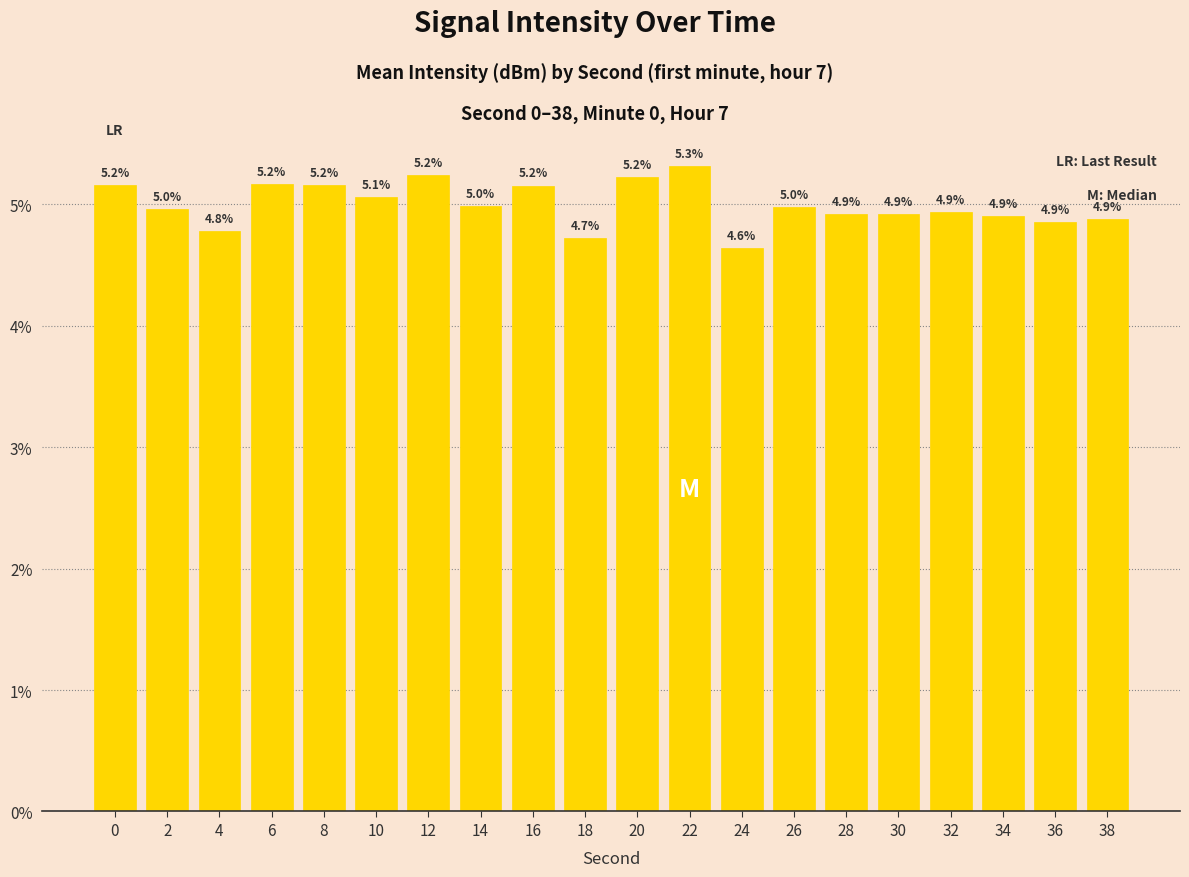

Reading right to left, extract all data points from this chart.

4.9	4.9	4.9	4.9	4.9	4.9	5.0	4.6	5.3	5.2	4.7	5.2	5.0	5.2	5.1	5.2	5.2	4.8	5.0	5.2